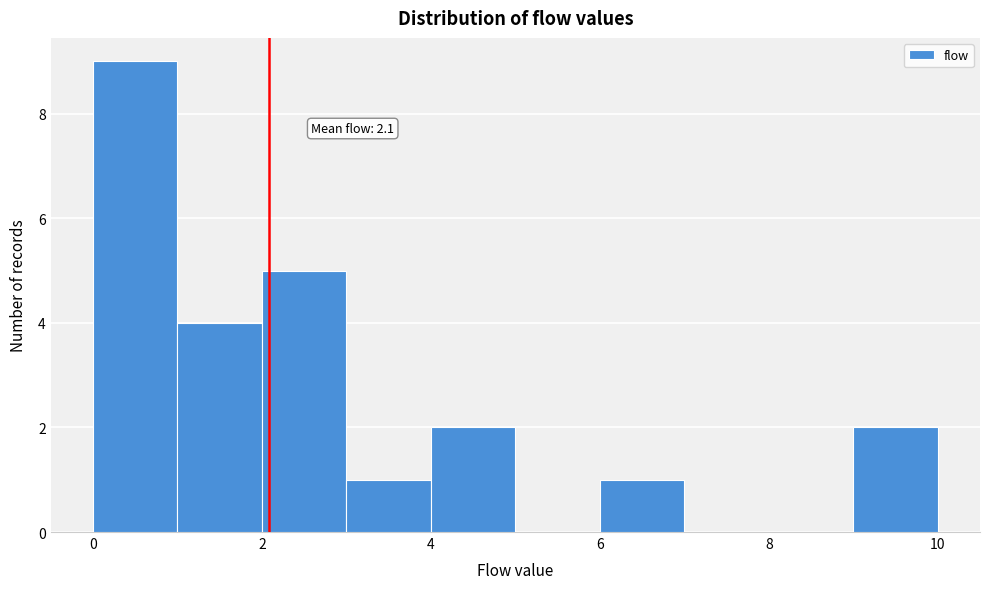

Which range on the x-axis has the tallest bar?

0 to 1